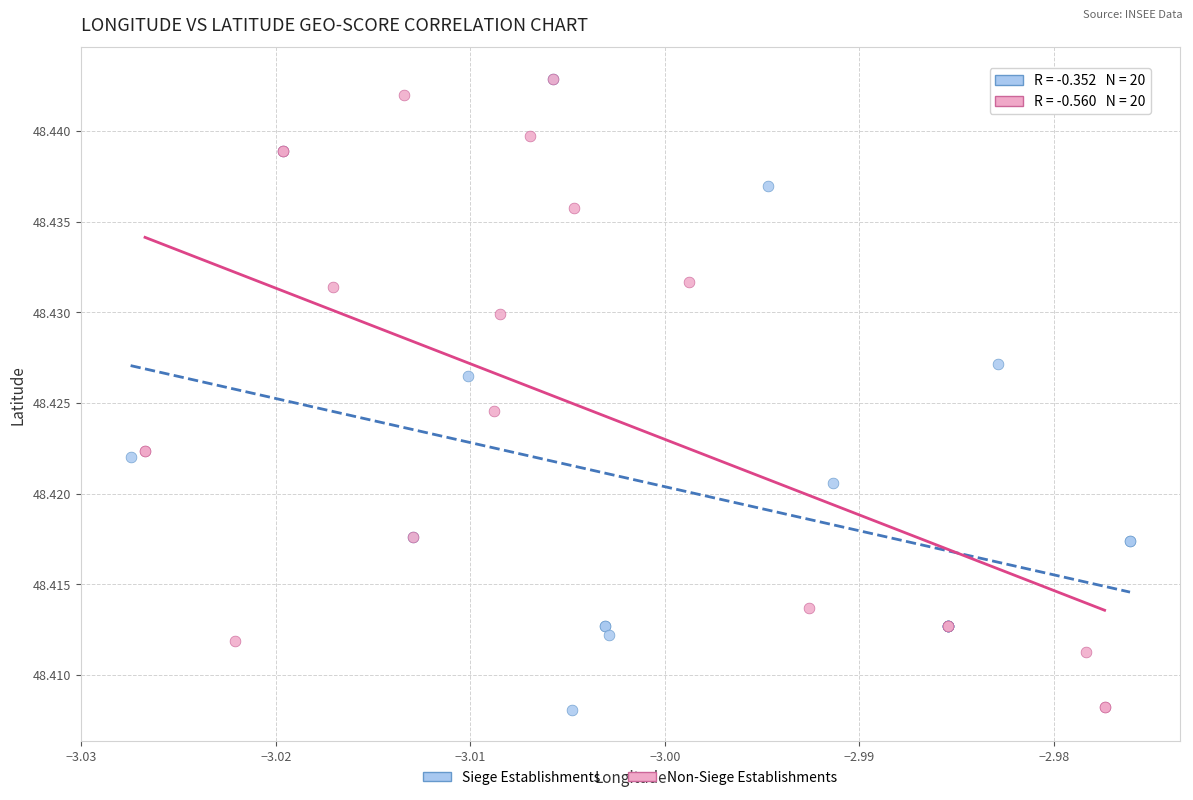

What are all the series names shown in the legend?

Siege Establishments, Non-Siege Establishments